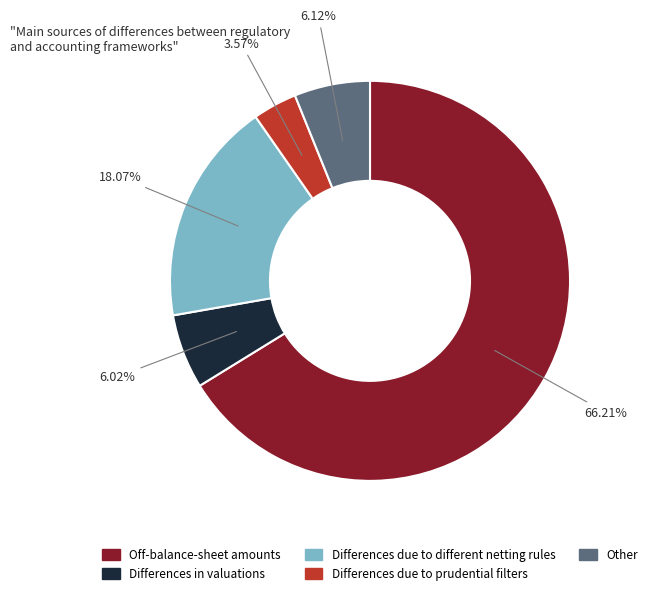

What is the largest slice in the pie chart?

Off-balance-sheet amounts